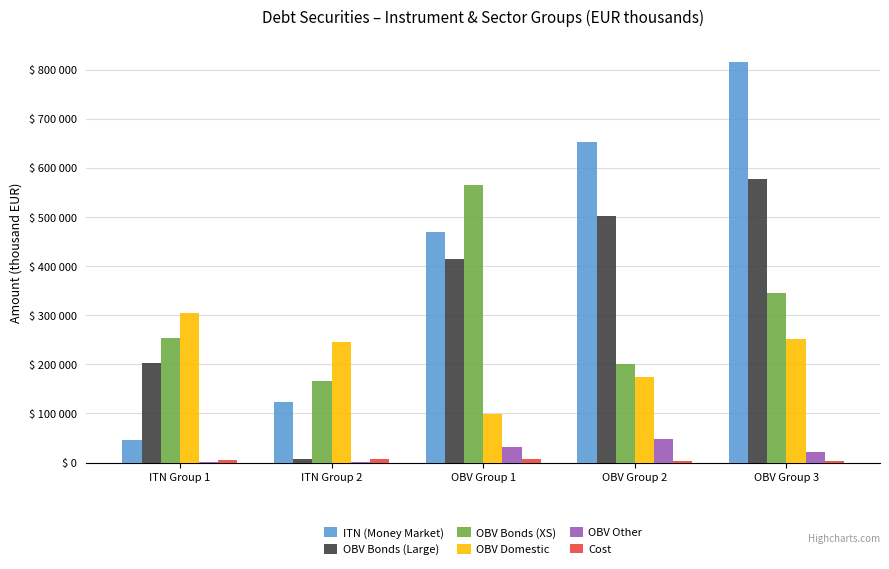

What is the minimum value for OBV Other?

497